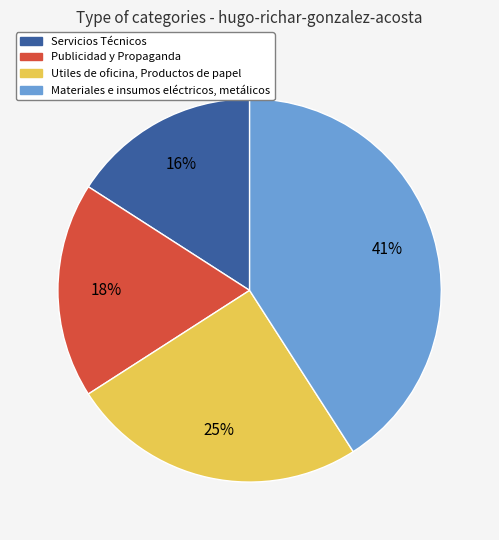

What is the largest slice in the pie chart?

Materiales e insumos eléctricos, metálicos